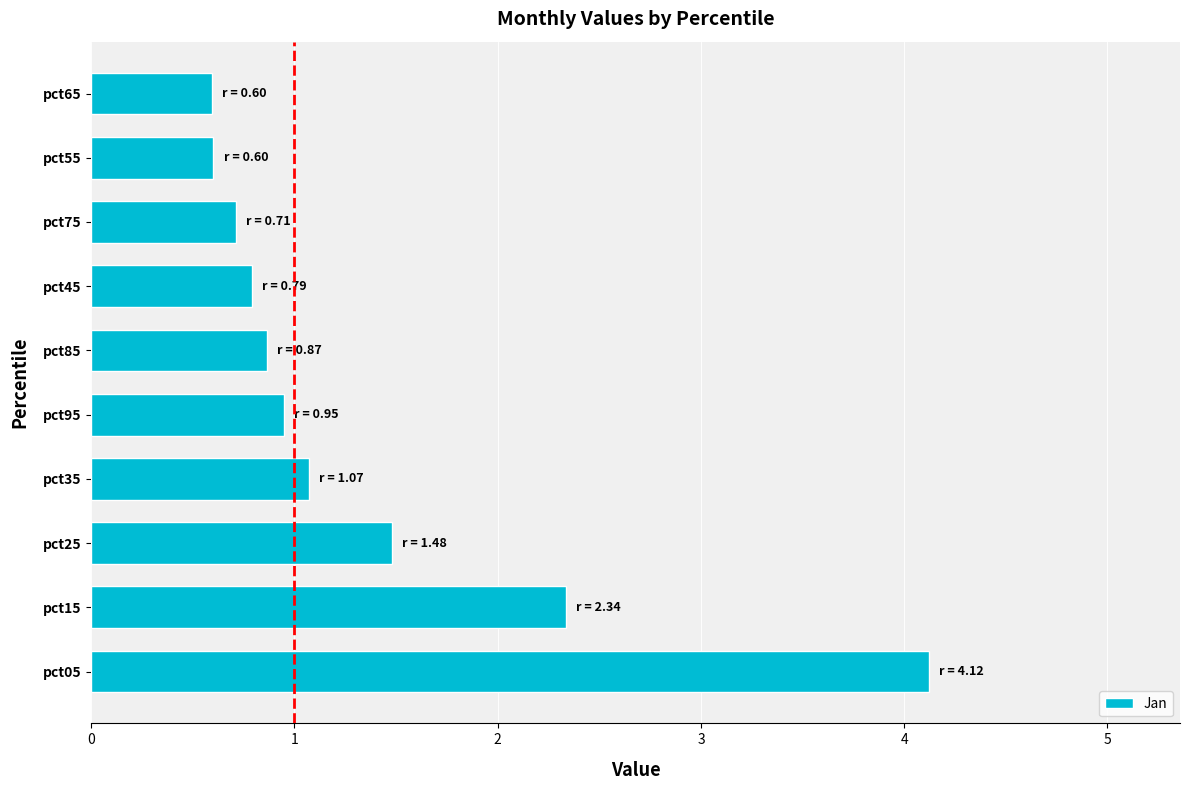

What is the difference between the second highest and second lowest values?

1.7